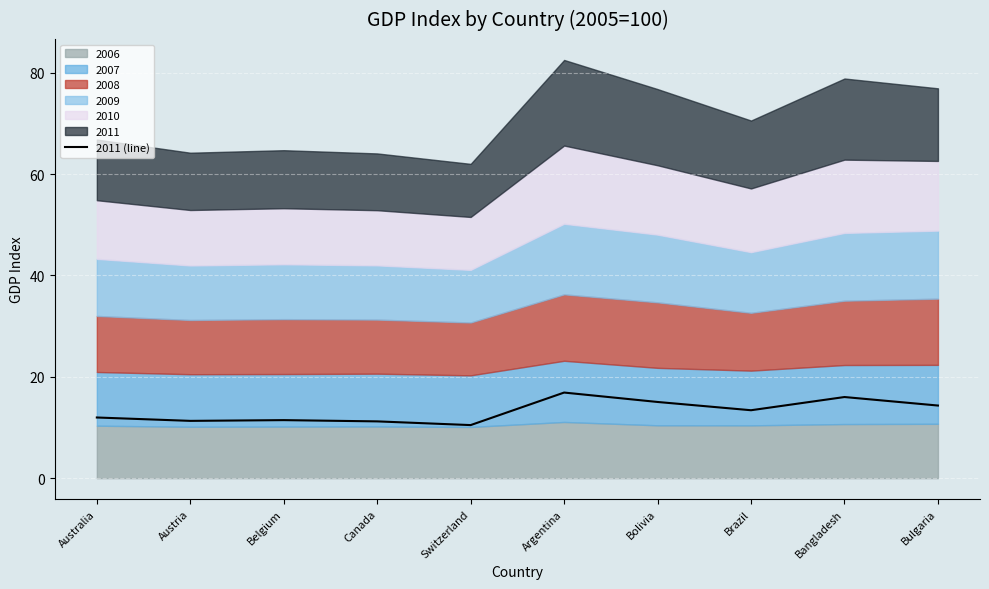

How many data points are less than 13?

5